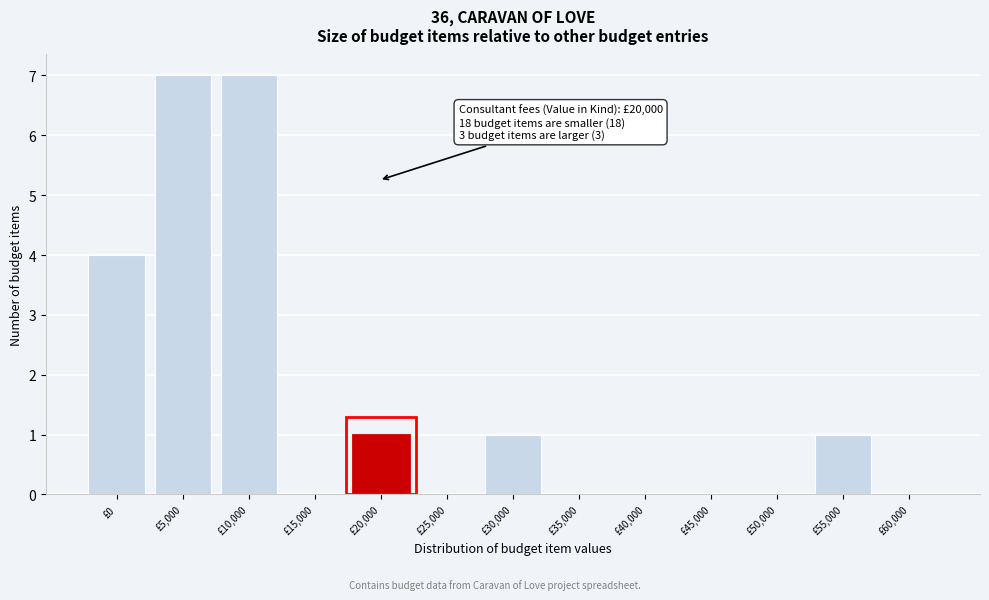

Reading left to right, list all the values displayed in this chart.

£0=4	£5,000=7	£10,000=7	£15,000=0	£20,000=1	£25,000=0	£30,000=1	£35,000=0	£40,000=0	£45,000=0	£50,000=0	£55,000=1	£60,000=0